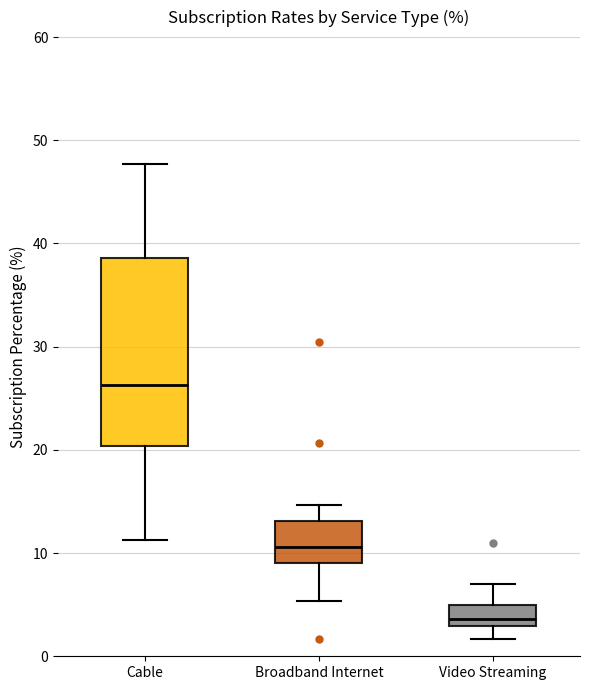

Where does the median line of the box for Cable sit on the y-axis? The values are not printed on the chart, so give them approximately, as read against the axis.

26